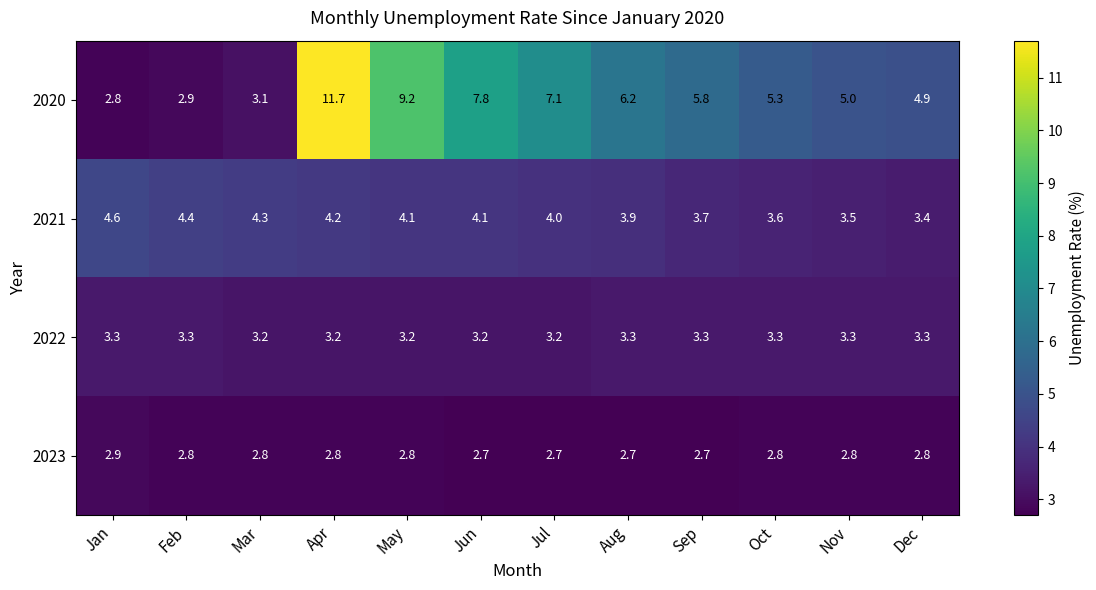

Is it true that 2023 equals 0.6 at Mar?

False